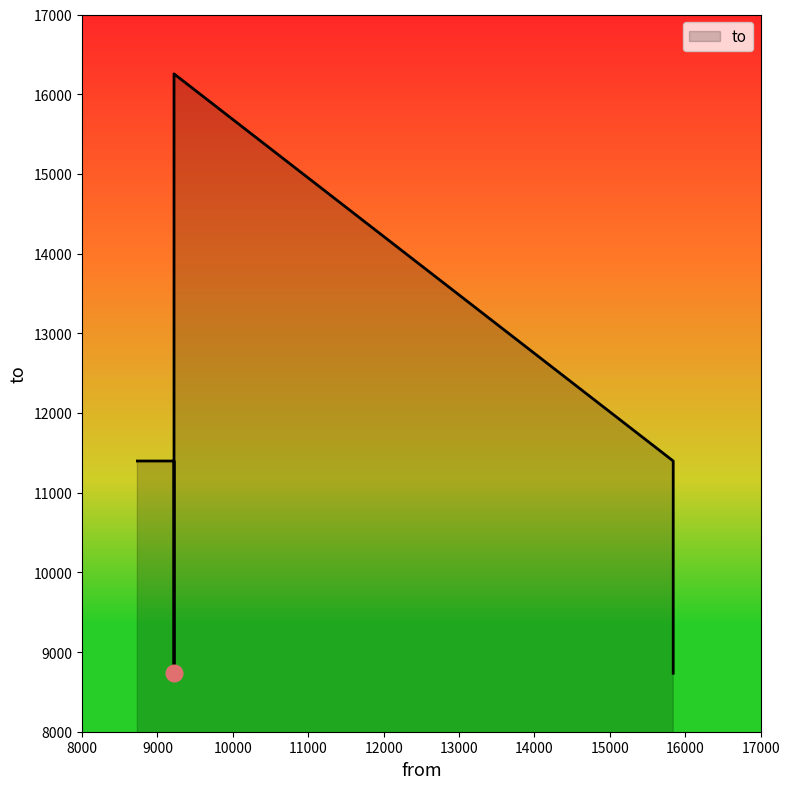

Which label corresponds to the largest value in the chart?

9220